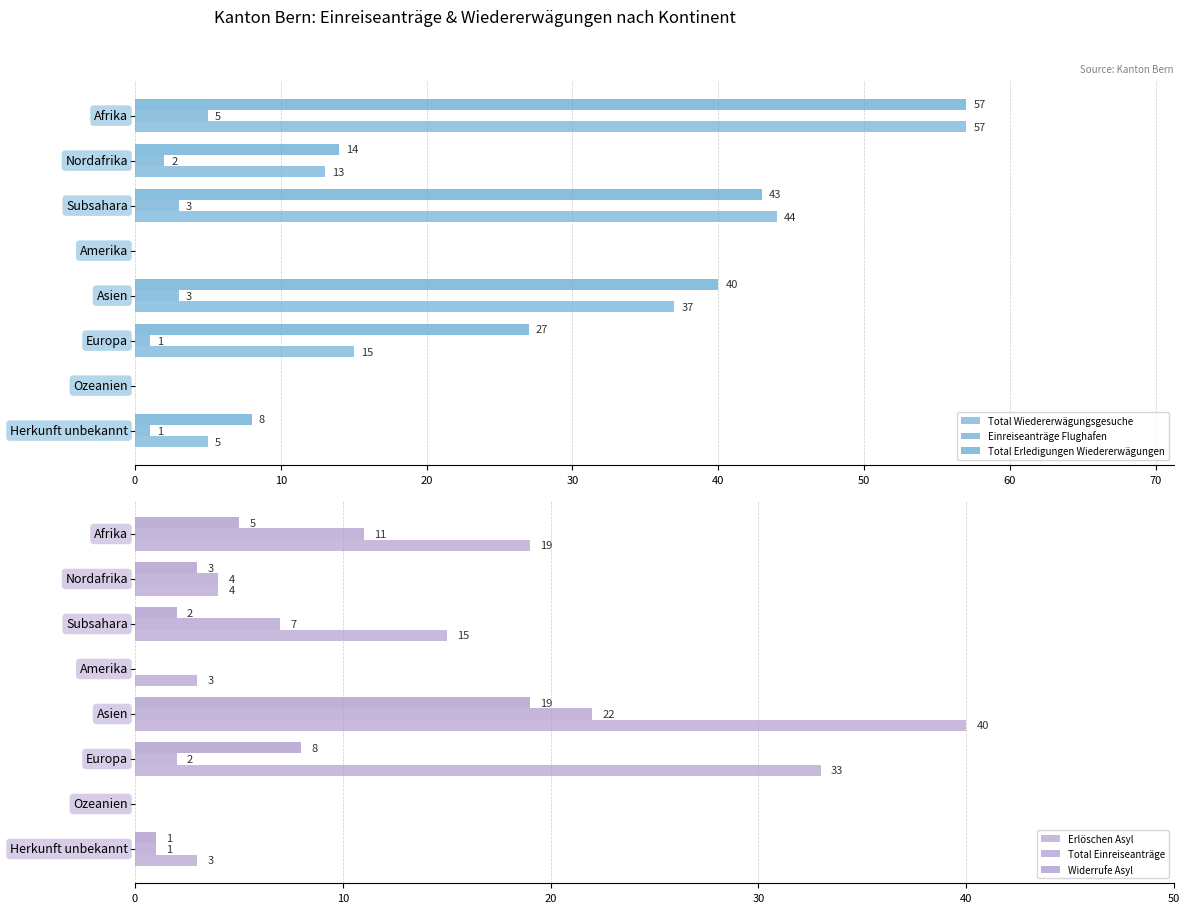

What is the value of the Einreiseanträge Flughafen bar at the 6th from the left?

1